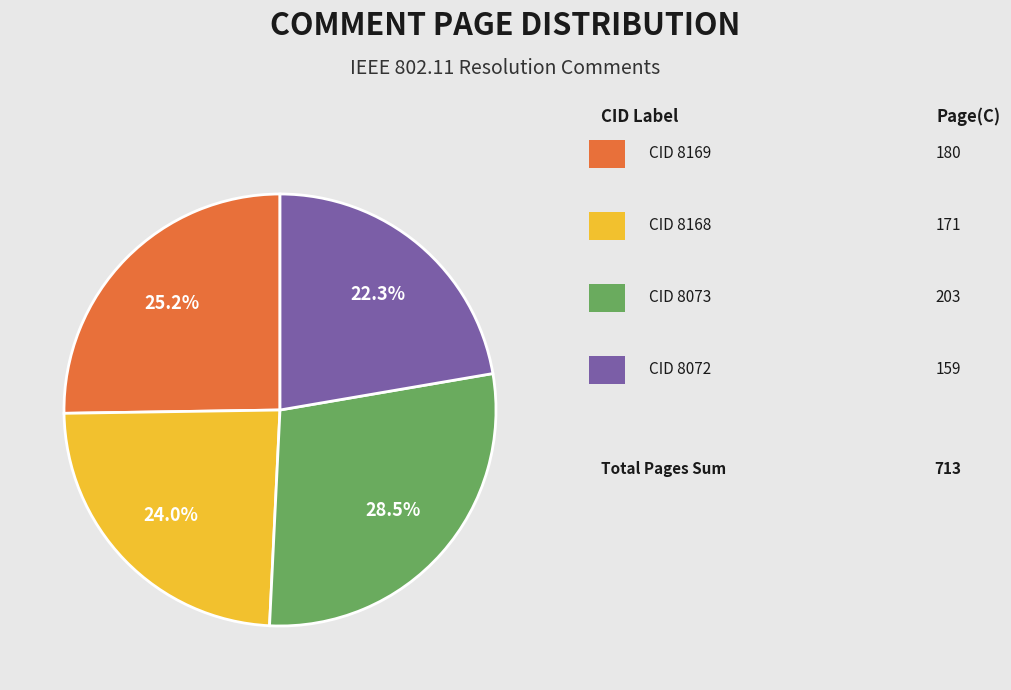

Is there a majority slice in this chart?

No